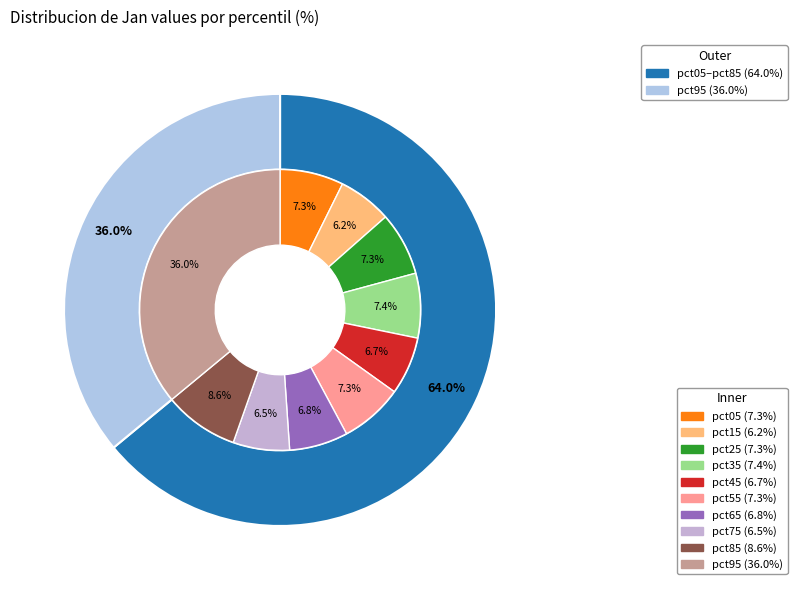

Between pct15 and pct45, which is larger?

pct45